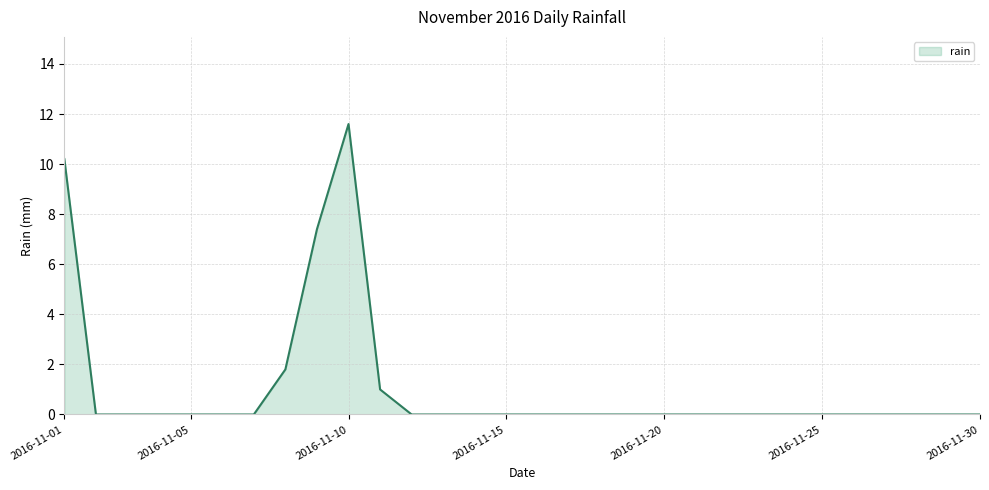

How many distinct data groups are displayed?

1